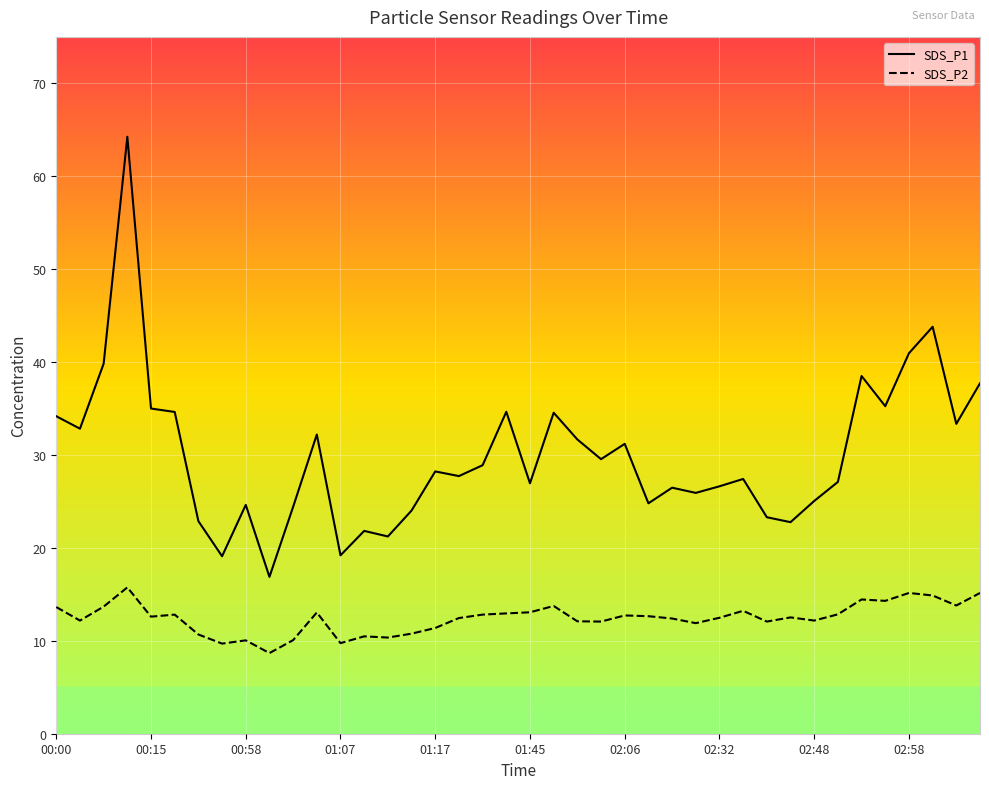

How many interior local peaks does the SDS_P1 series have?

12